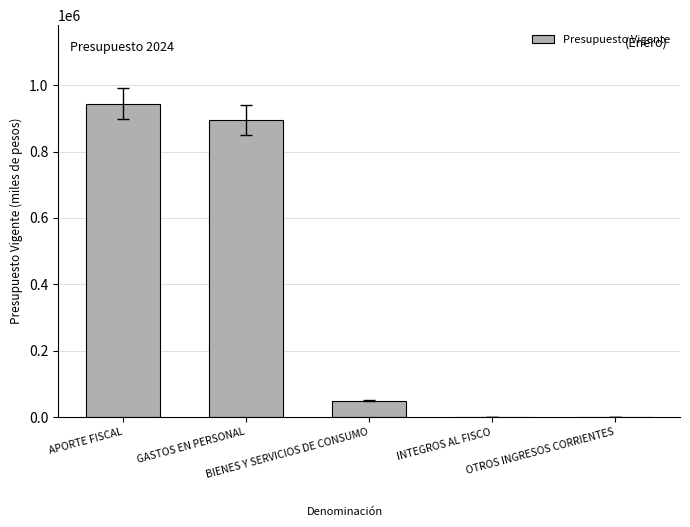

Read the value at OTROS INGRESOS CORRIENTES.

10